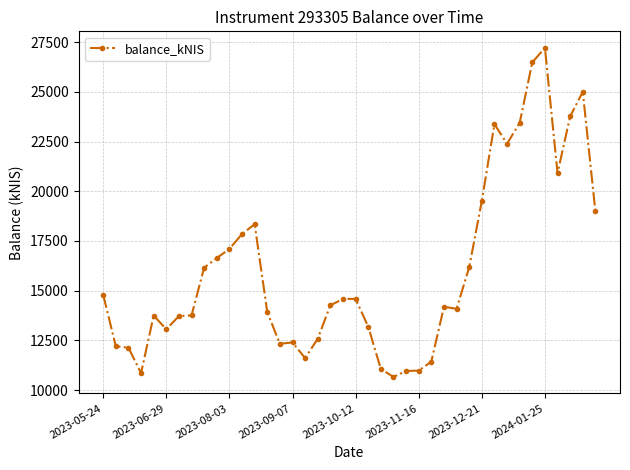

True or false: there are more than 2 points higher than both neighbors.

True